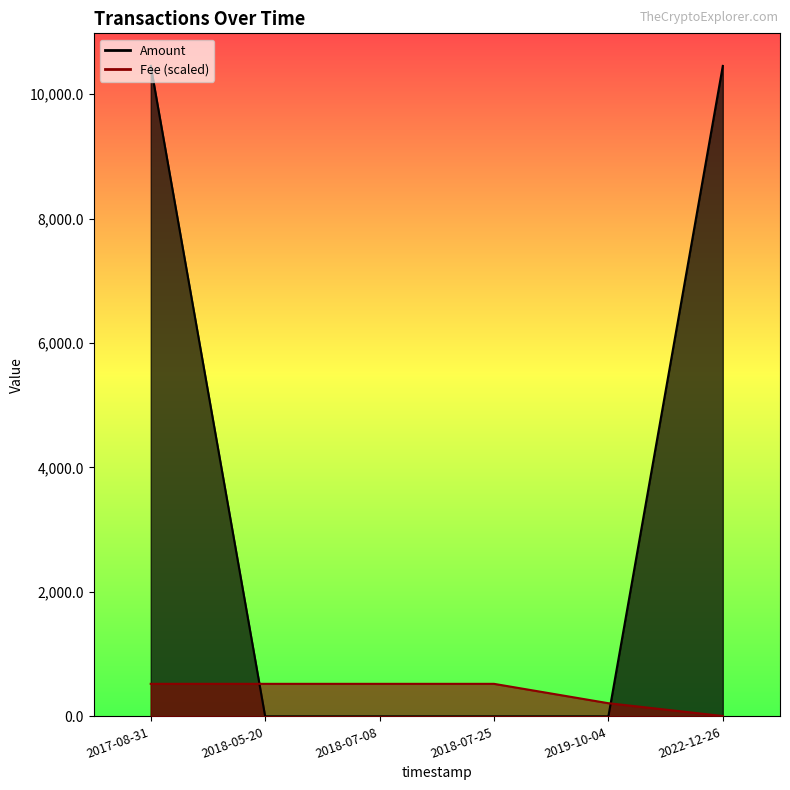

How many categories are shown in the chart?

6